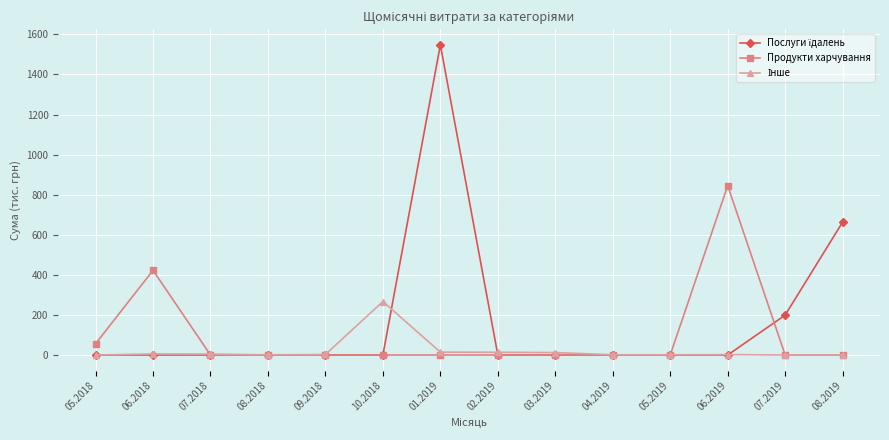

What position from the right is 01.2019?

8